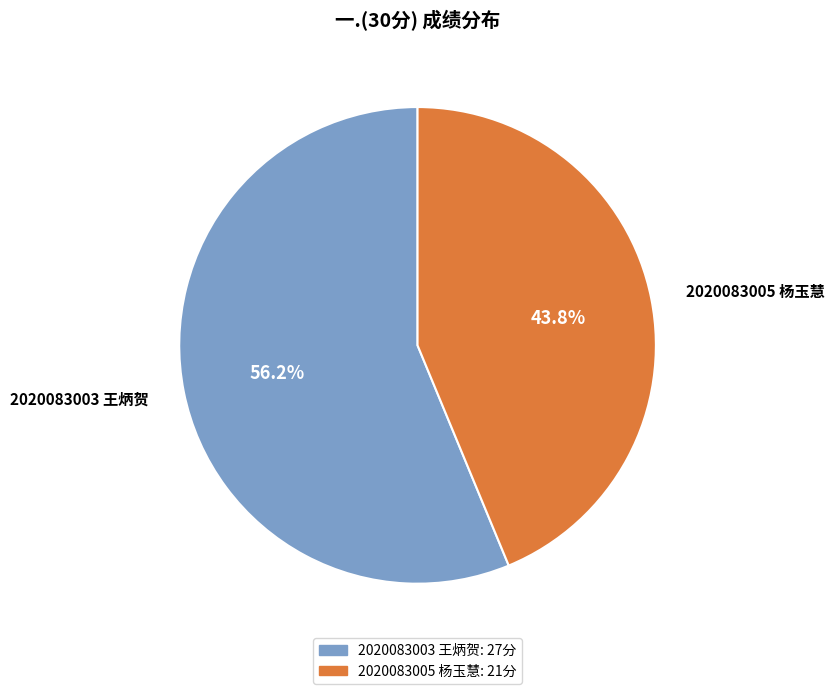

Is the sum of 2020083003 王炳贺 and 2020083005 杨玉慧 greater than half?

Yes